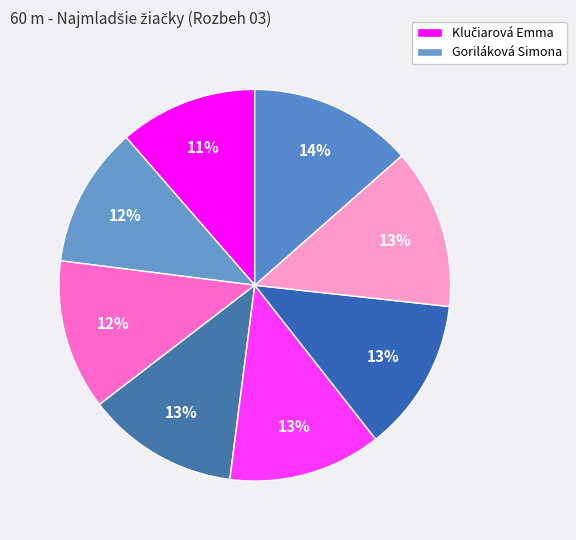

To the nearest percent, what is the average slice percentage?

12%